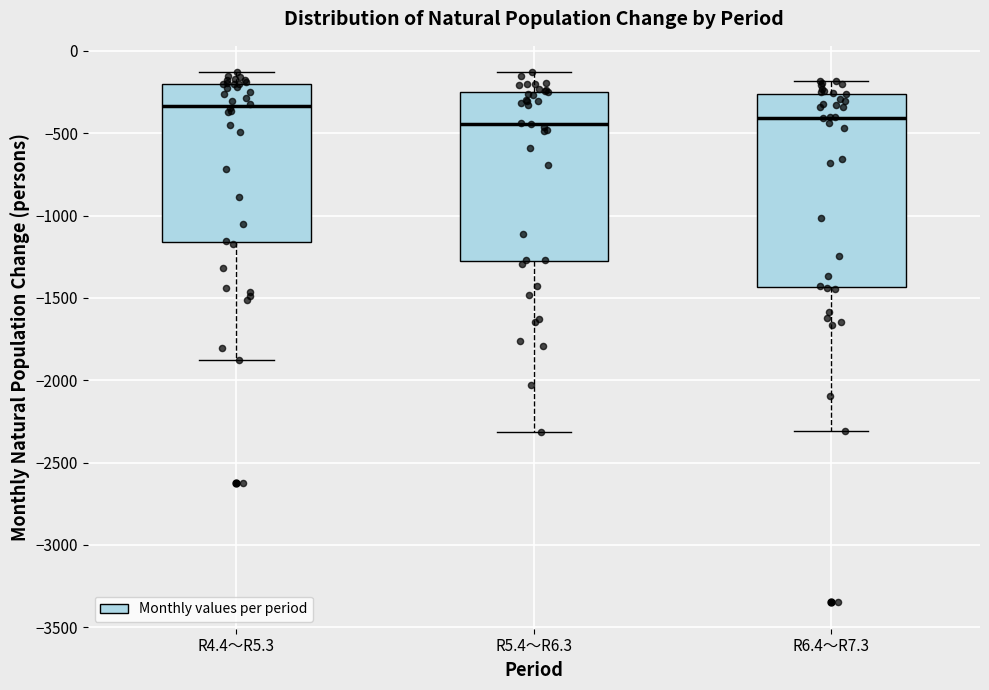

Where does the lower whisker of the box for R4.4～R5.3 end on the y-axis? The values are not printed on the chart, so give them approximately, as read against the axis.

-1850